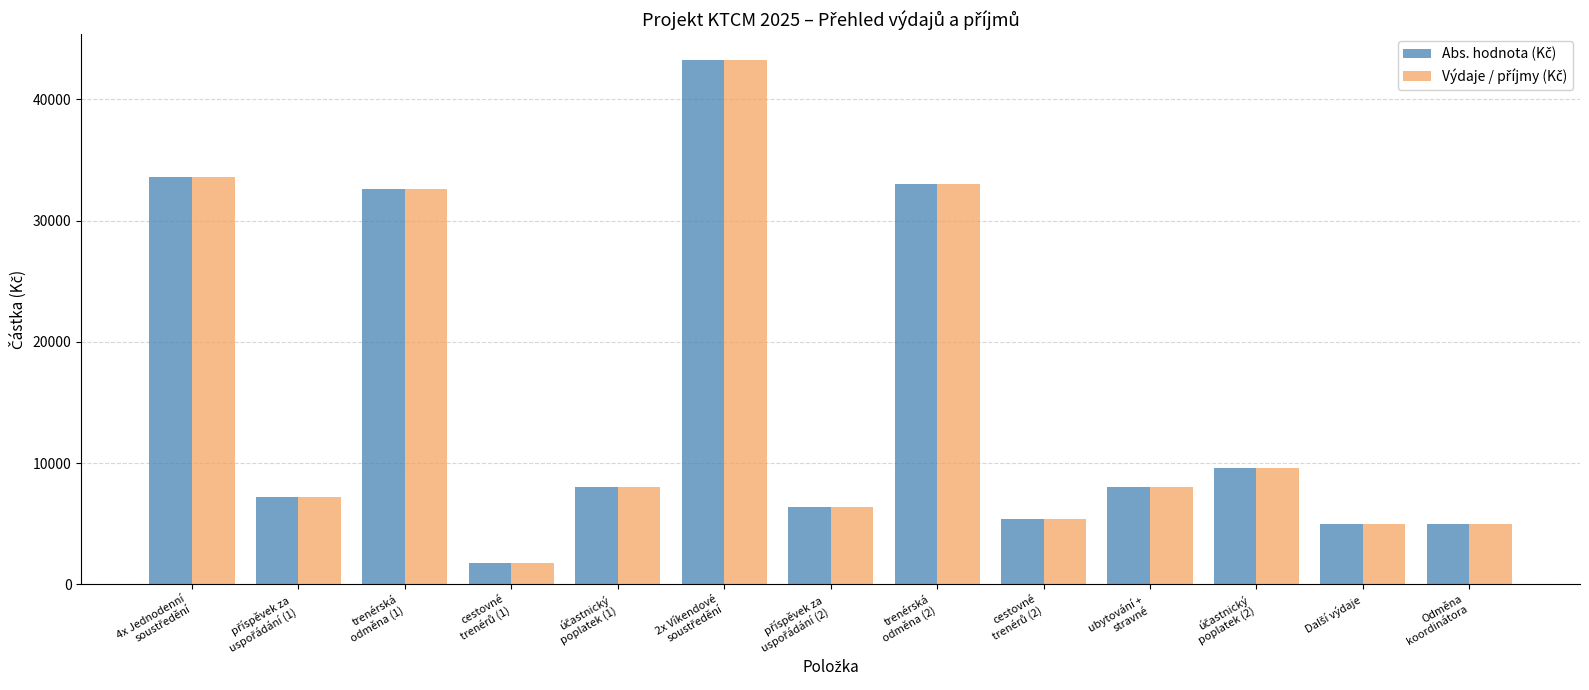

What is the greatest value displayed?

43200